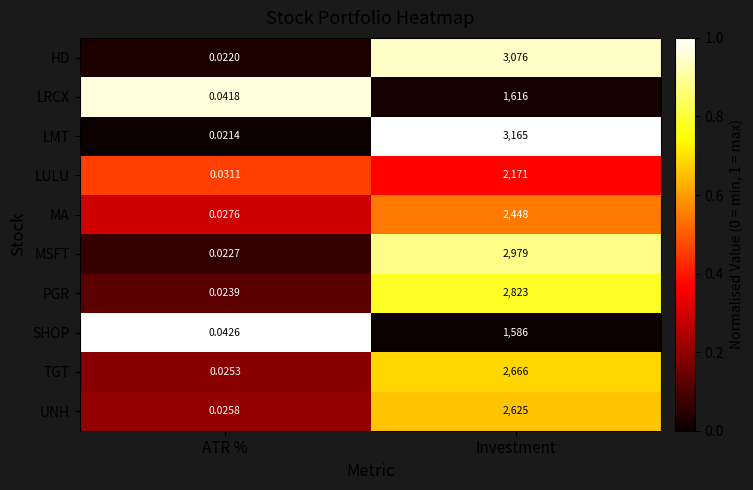

At which category does the chart reach its minimum across all series?

ATR %